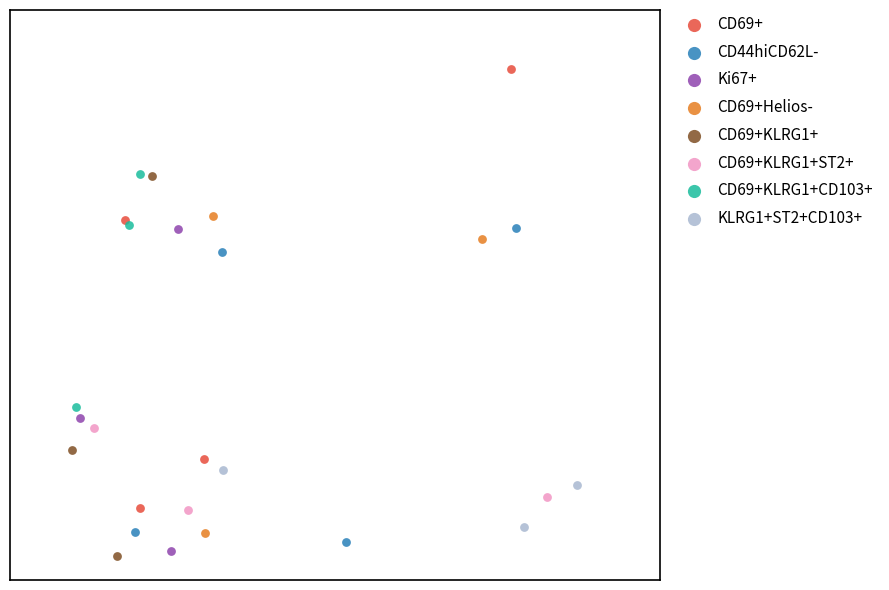

What are all the series names shown in the legend?

CD69+, CD44hiCD62L-, Ki67+, CD69+Helios-, CD69+KLRG1+, CD69+KLRG1+ST2+, CD69+KLRG1+CD103+, KLRG1+ST2+CD103+